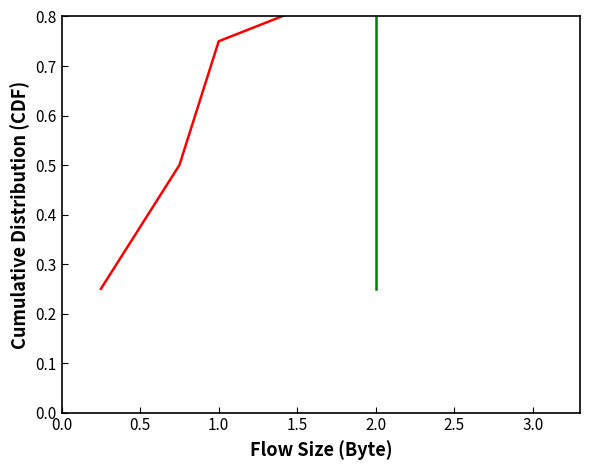

What is the value of the OBS_VALUE point at the 4th from the left?

1.0